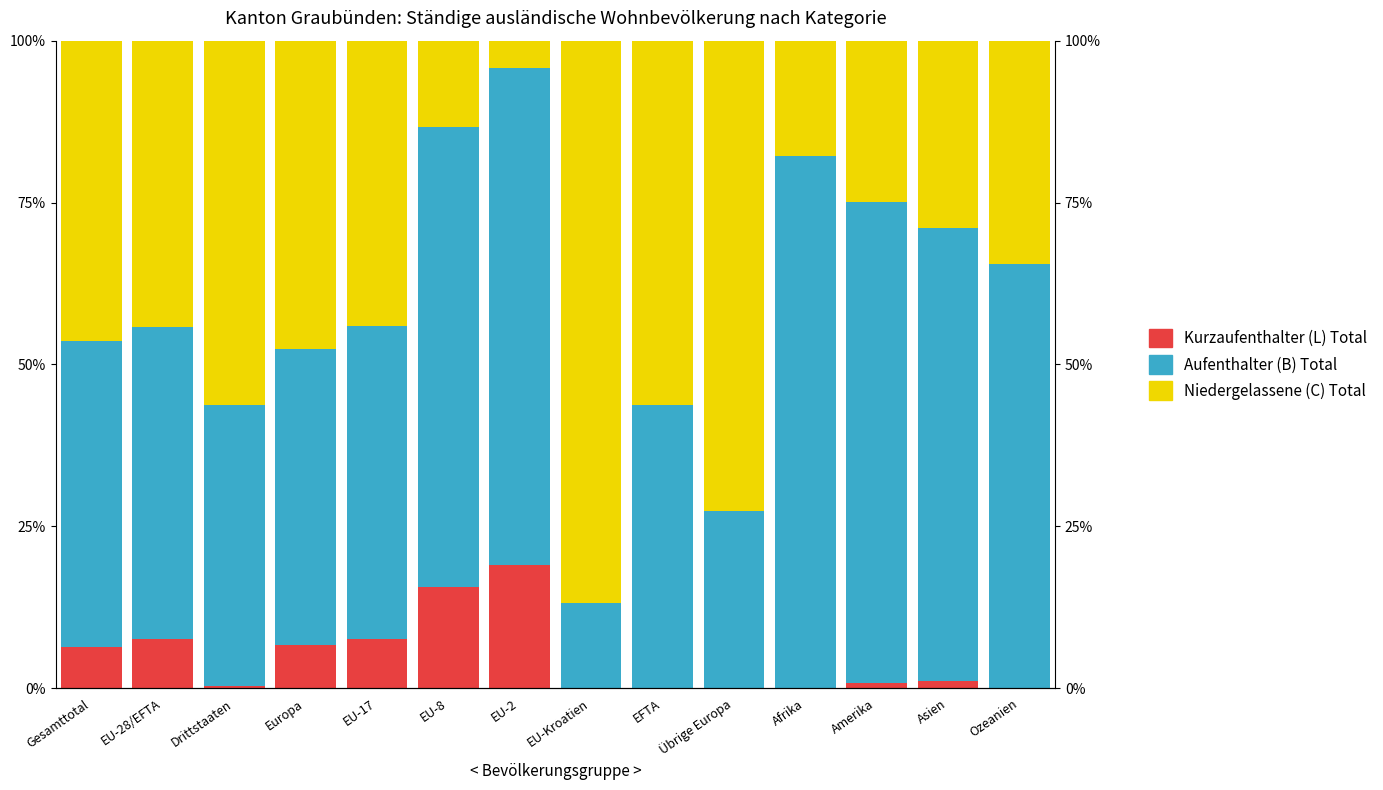

Is the value of Aufenthalter (B) Total at EU-17 greater than the value of Niedergelassene (C) Total at Gesamttotal?

Yes